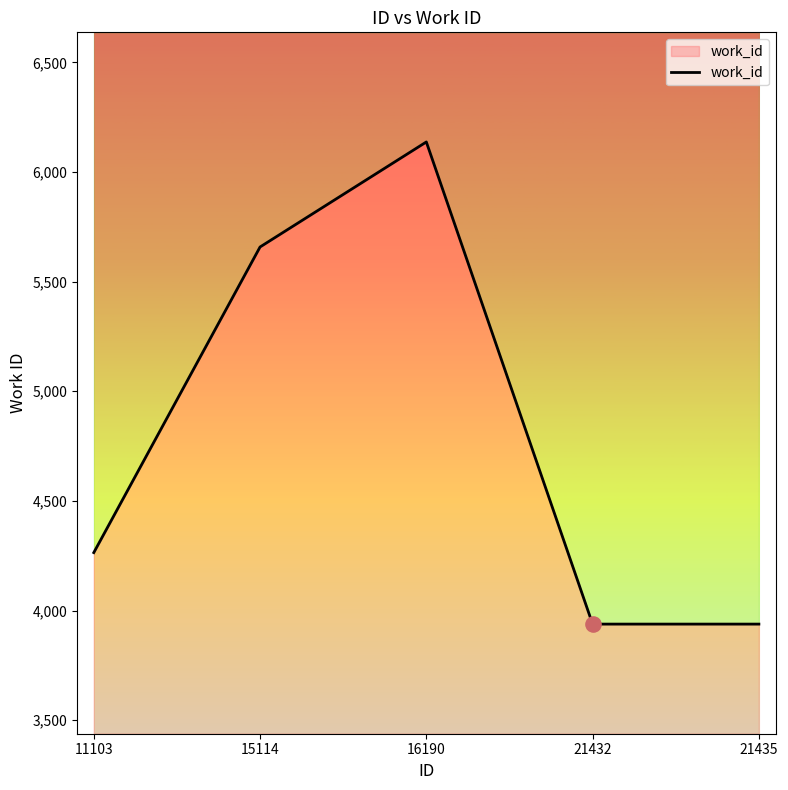

Which has a higher value, 11103 or 21432?

11103